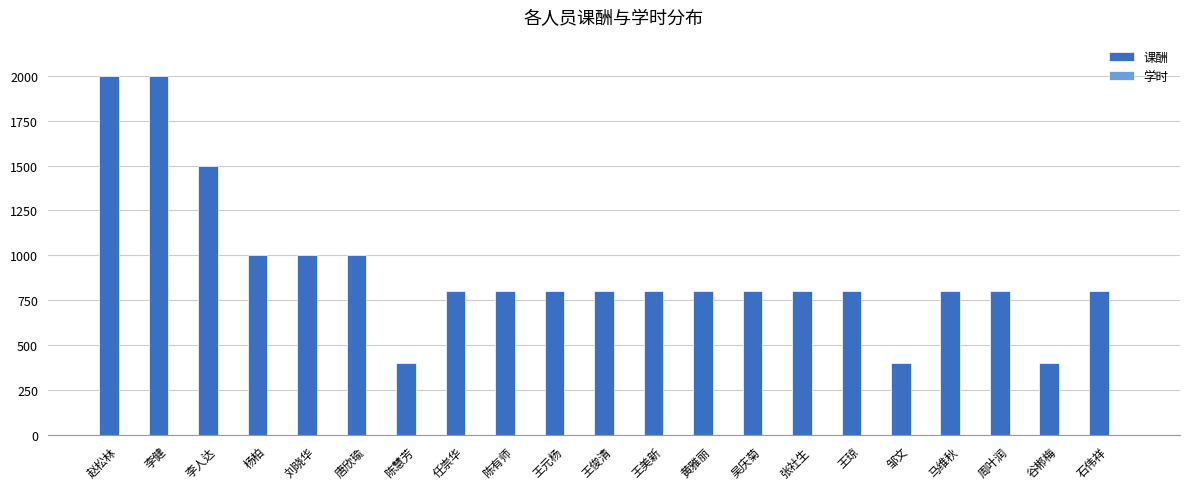

What is the maximum value shown in the chart?

2000